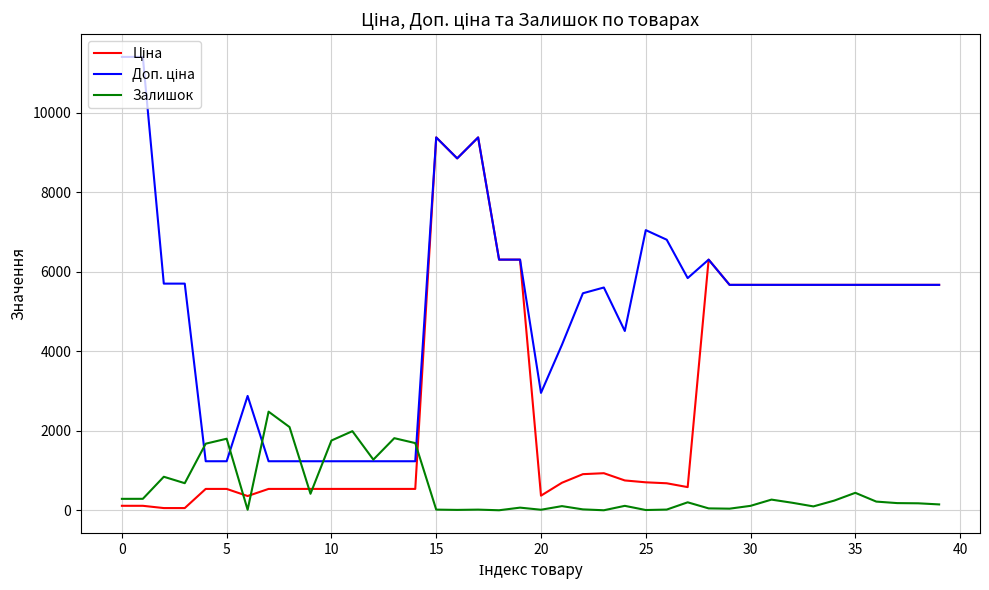

How many distinct data groups are displayed?

3